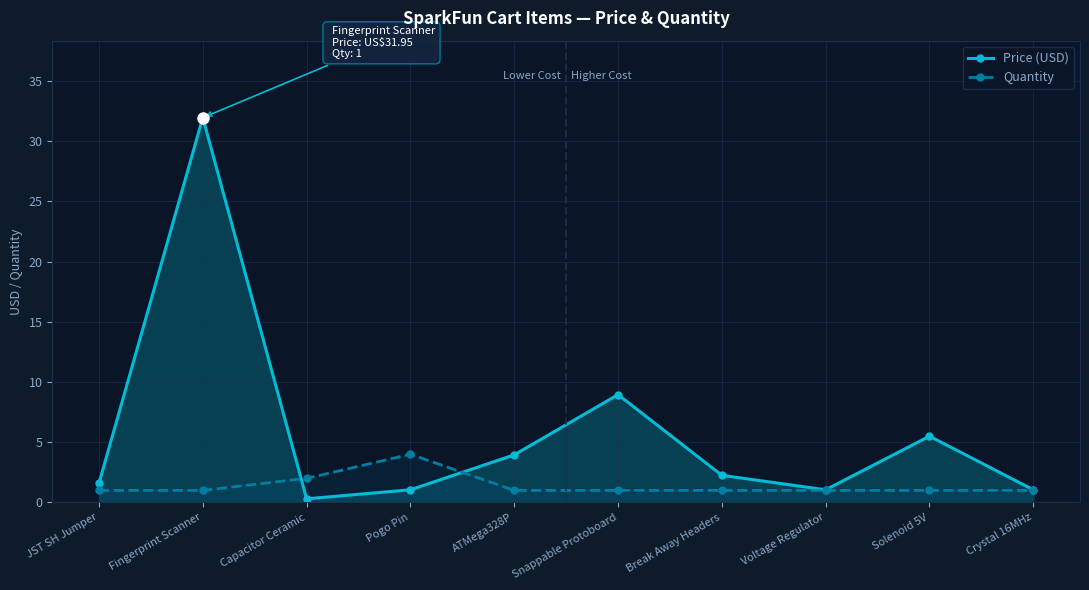

True or false: Price (USD) has a value of 0.3 at Capacitor Ceramic.

True